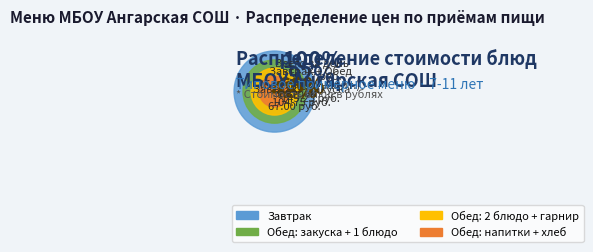

Does Хлеб пш-ржаной account for over 50% of the chart?

No